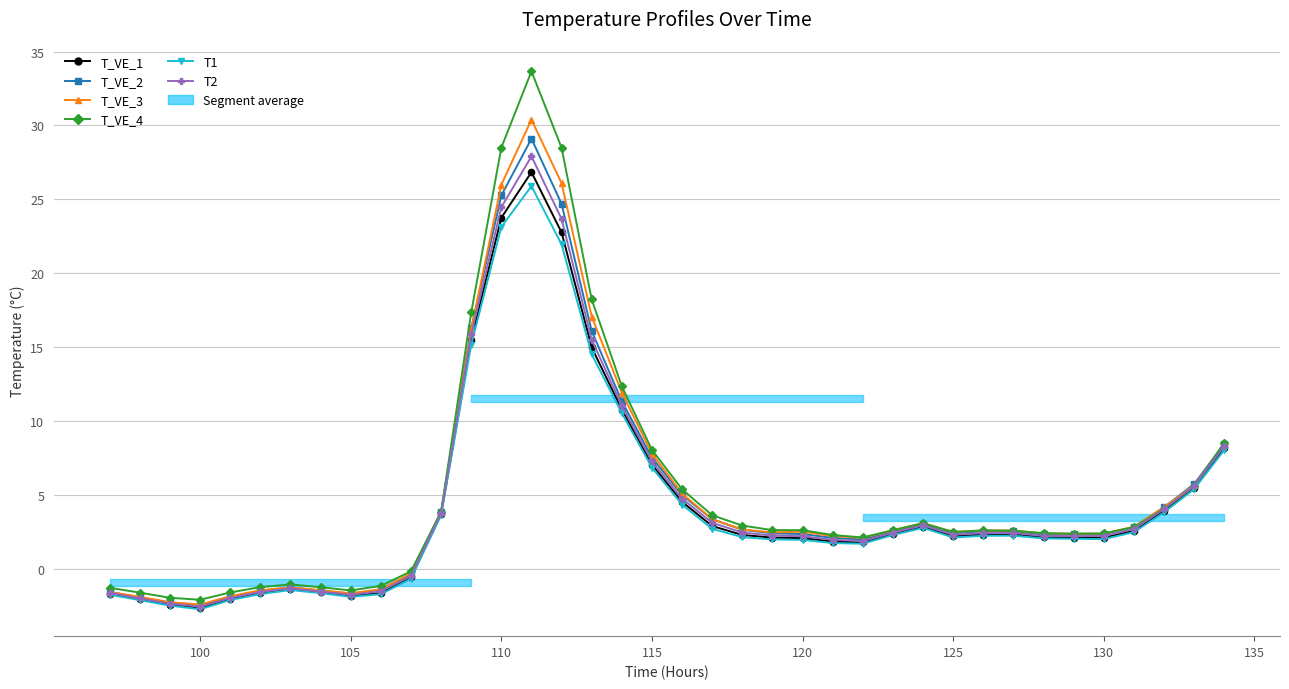

Is it true that T_VE_4 equals 3.4 at 125?

False